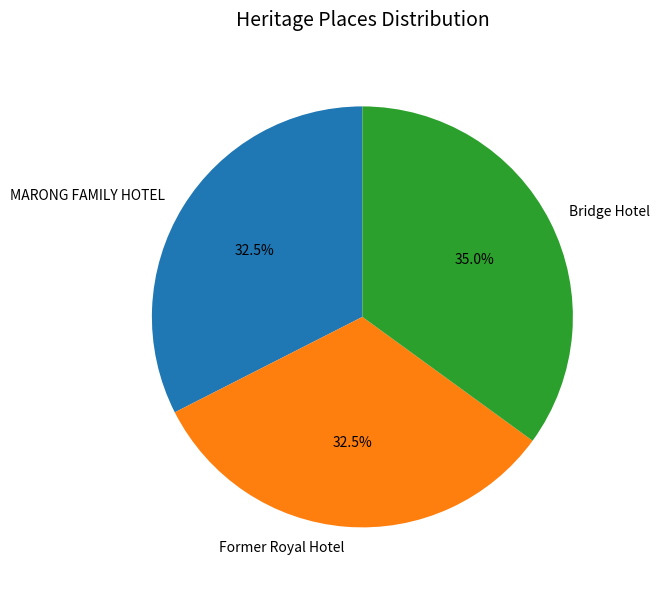

Does Bridge Hotel represent more than half of the total?

No